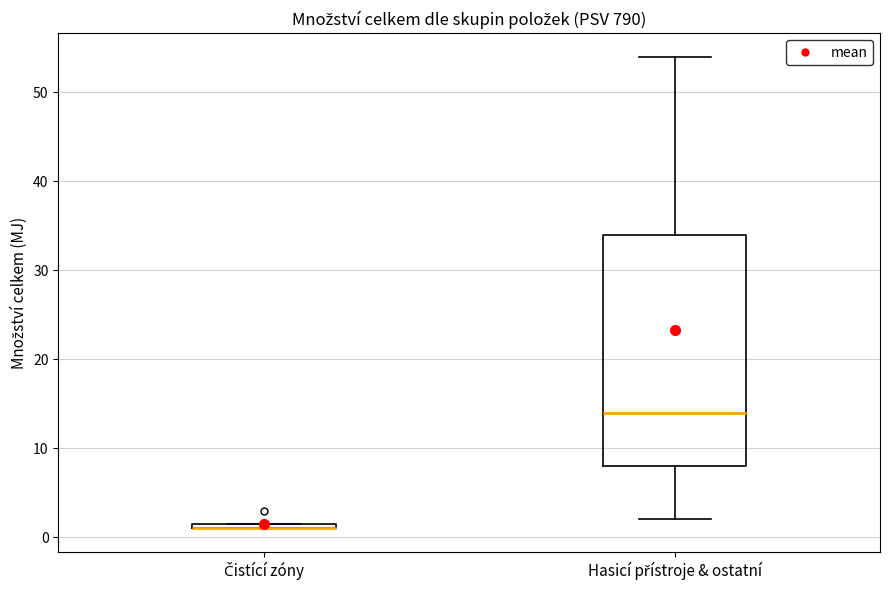

Which box is the tallest, from its lower edge to its upper edge?

Hasicí přístroje & ostatní